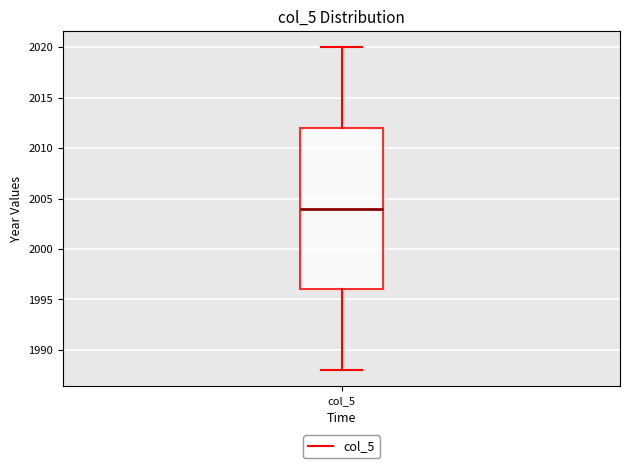

Read this box plot against the y-axis: the position of the median line, the range covered by the box, and the ends of both whiskers. The values are not printed on the chart, so give them approximately, as read against the axis.

median 2004, box 1996 to 2012, whiskers 1988 to 2020